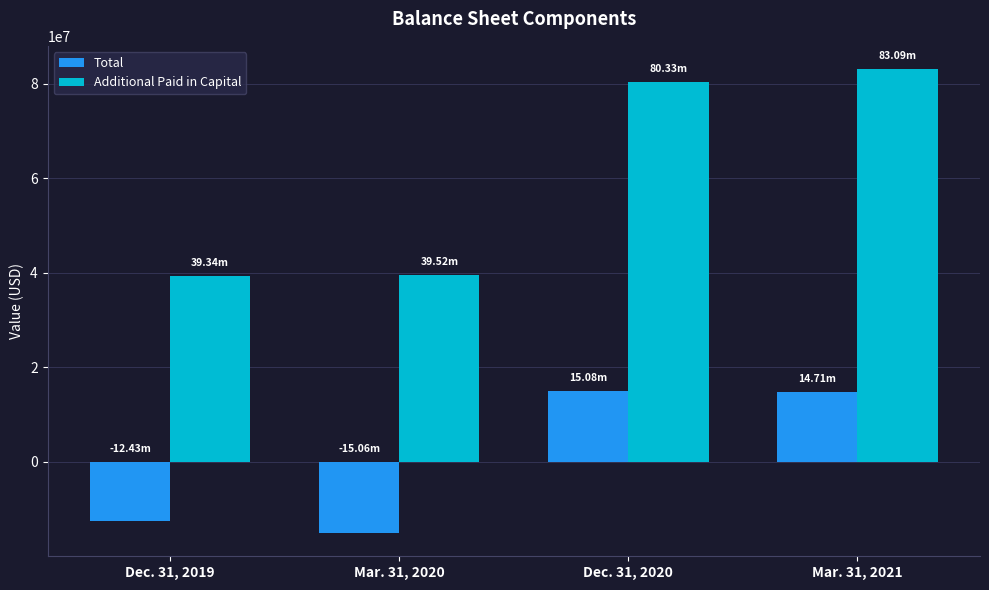

List the series in order of their peak value, lowest first.

Total, Additional Paid in Capital